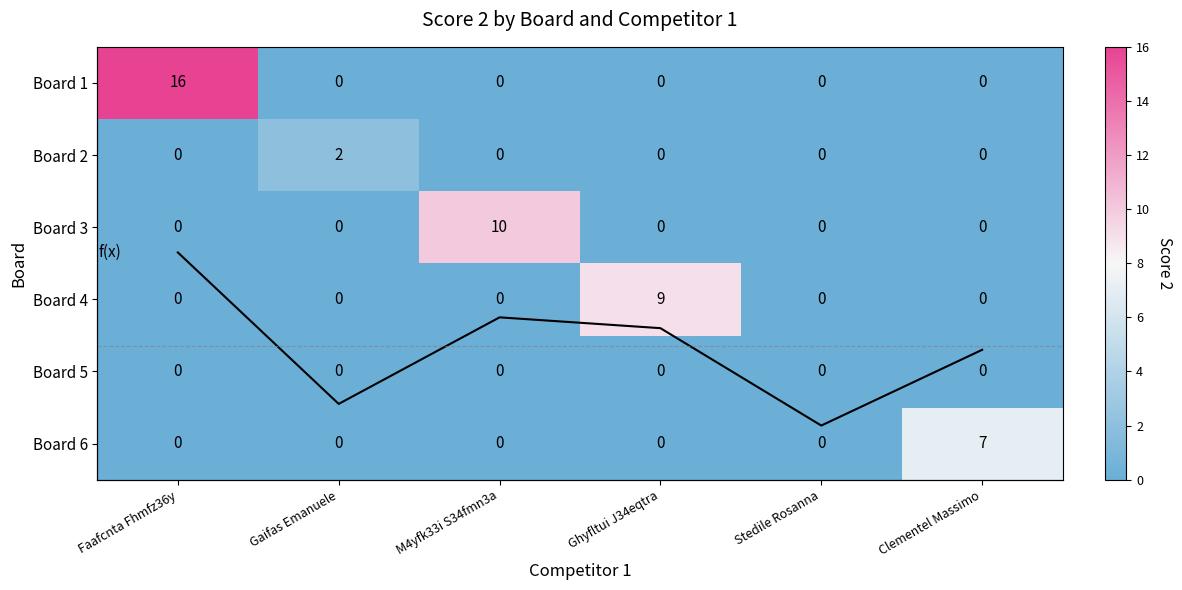

The value of Board 6 at Clementel Massimo is 7. True or false?

True